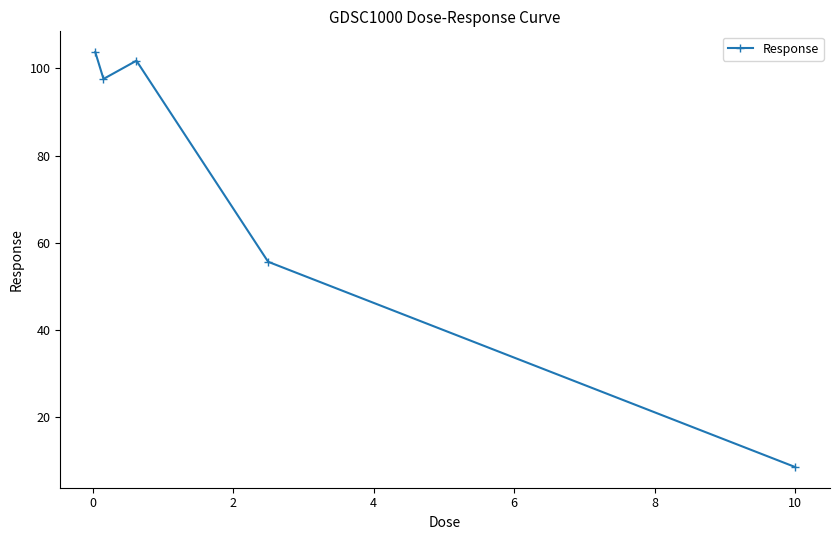

What is the average value?

73.5